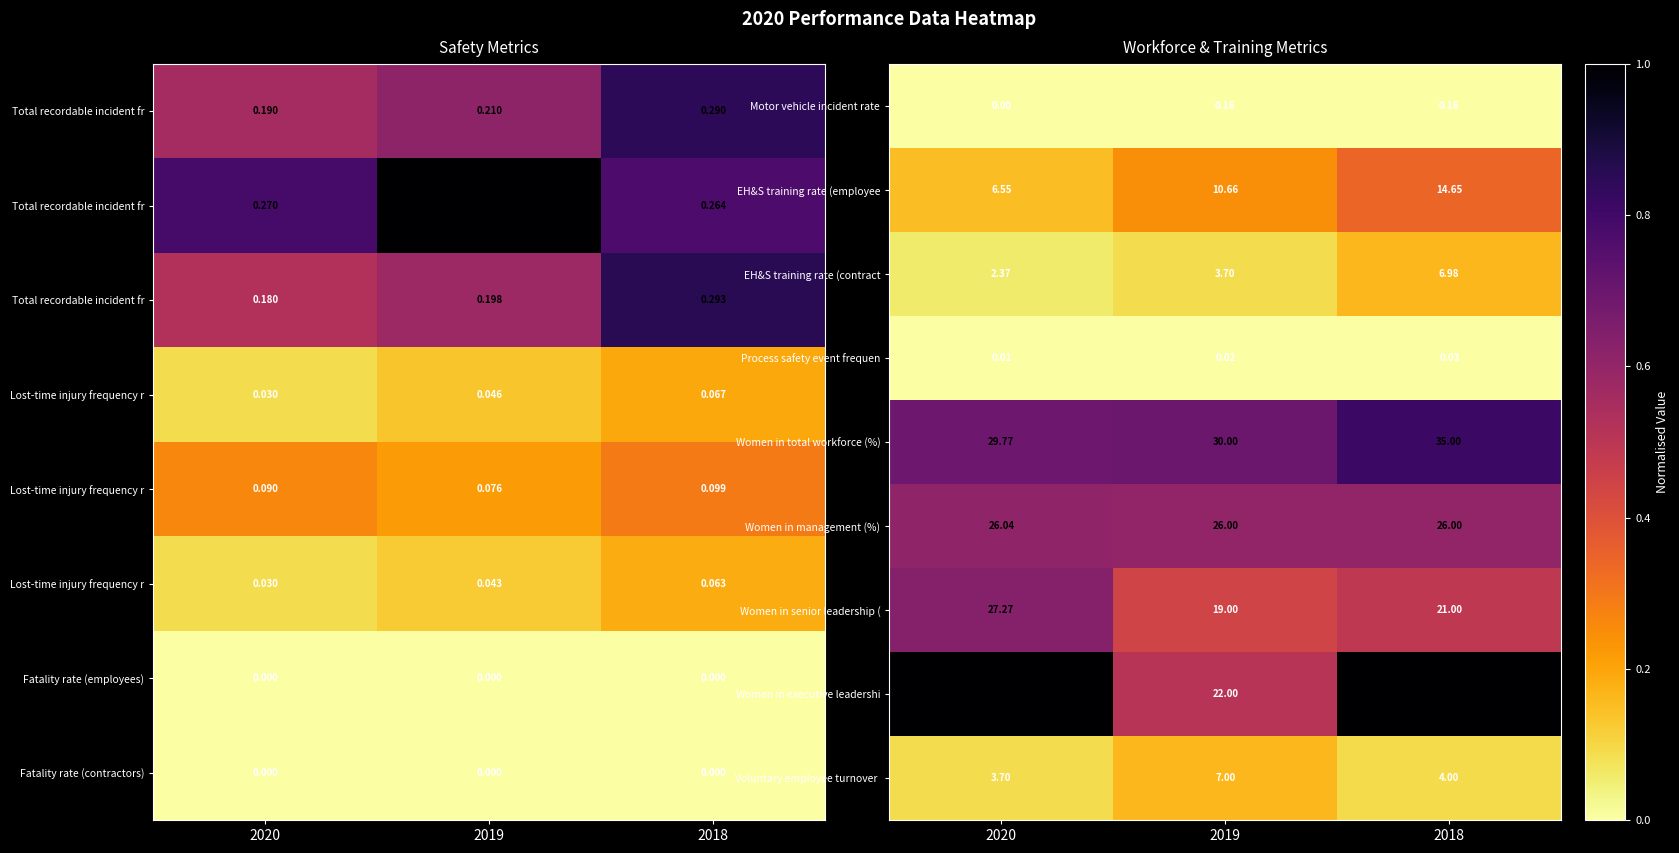

Is the value of Process safety event frequen at 2020 greater than the value of Women in total workforce (%) at 2018?

No